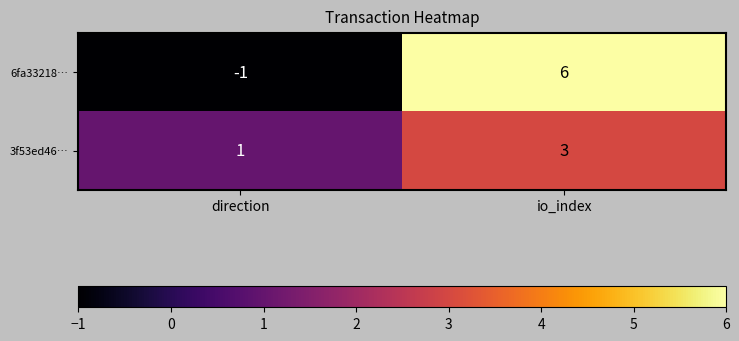

Which series has the widest spread of values?

6fa33218…